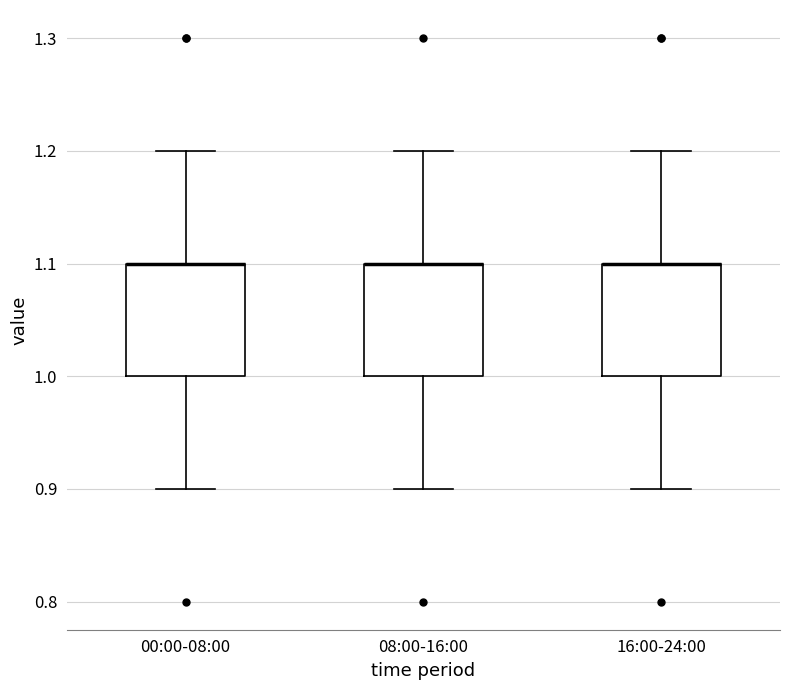

Where is the lower edge of the box for 00:00-08:00 on the y-axis? The values are not printed on the chart, so give them approximately, as read against the axis.

1.0